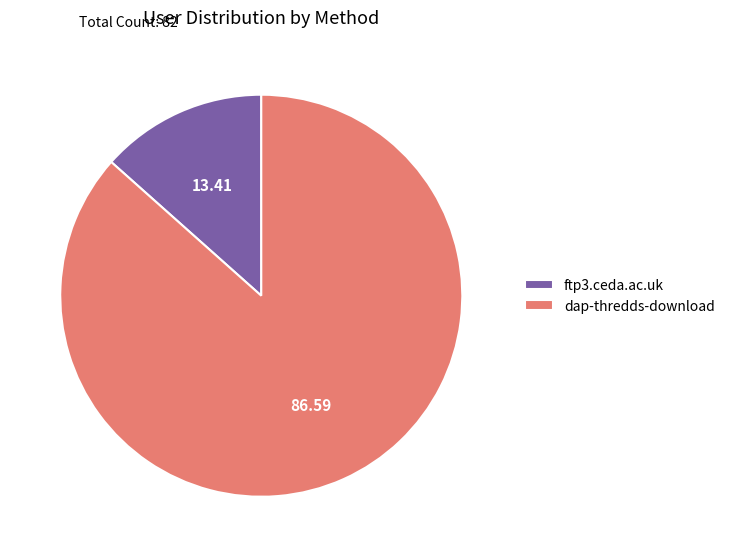

Between dap-thredds-download and ftp3.ceda.ac.uk, which is larger?

dap-thredds-download